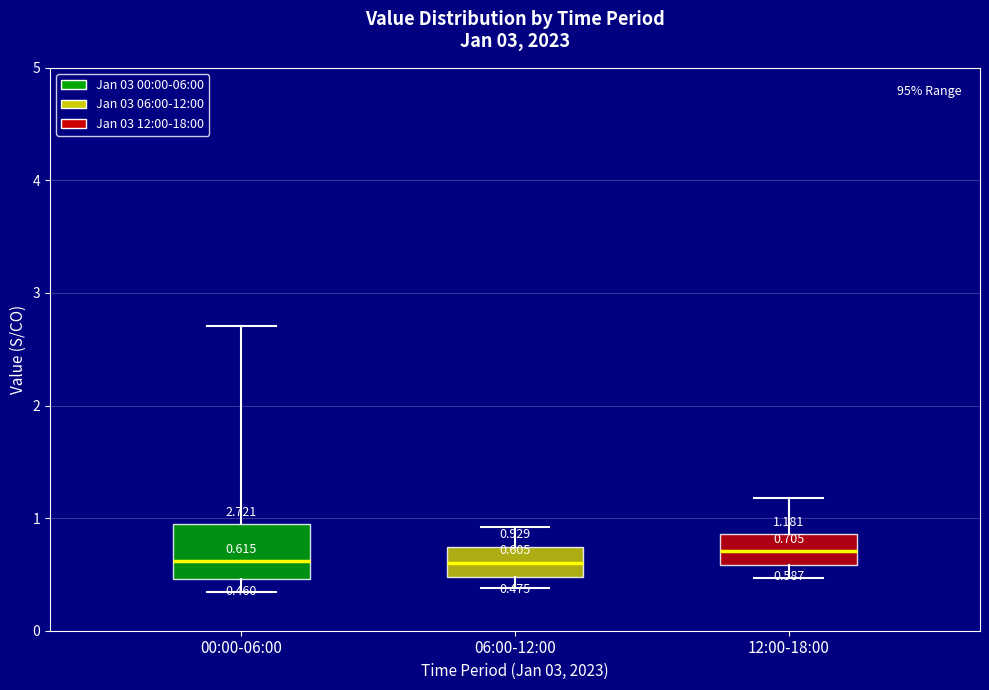

Which box is the tallest, from its lower edge to its upper edge?

00:00-06:00